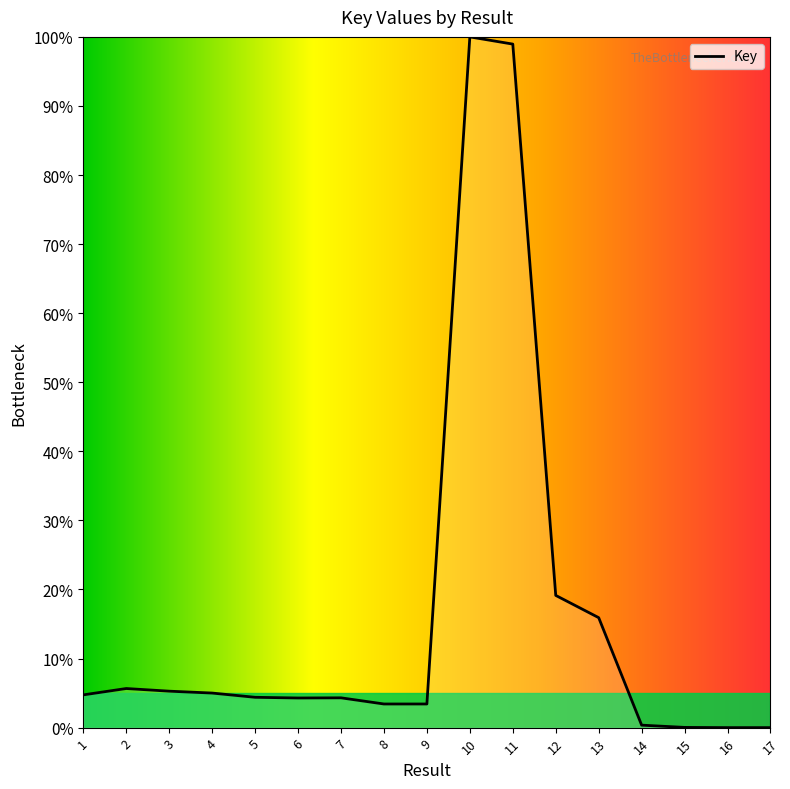

Is it true that the value at 17 is 0.0?

True